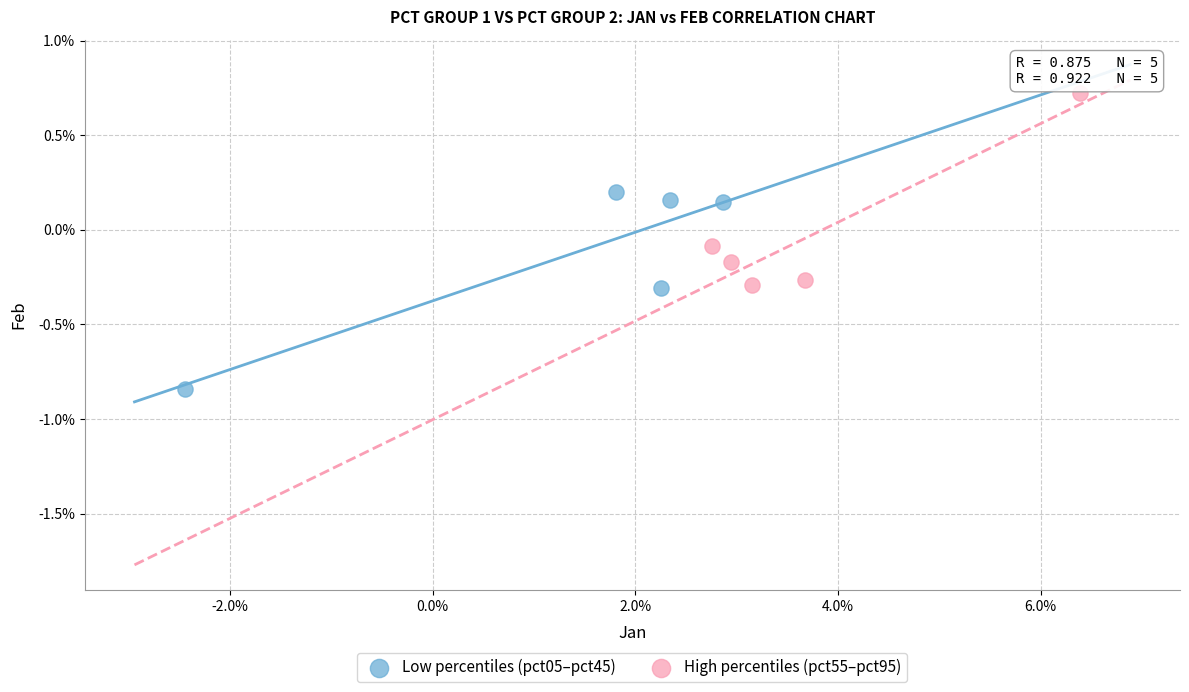

Which series reaches the minimum Y coordinate?

Low percentiles (pct05–pct45)